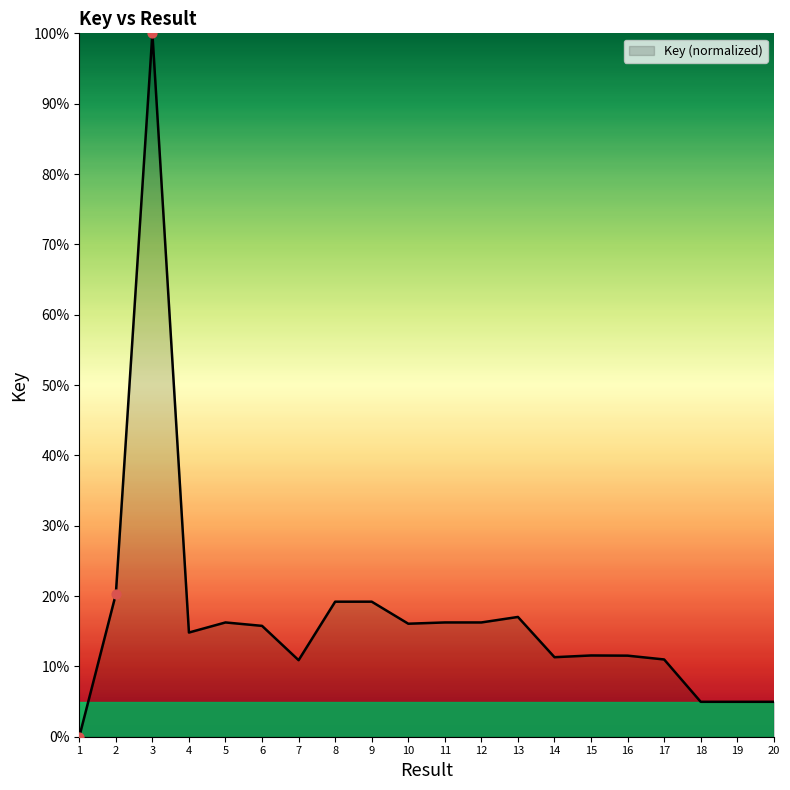

What is the change in value from 3 to 12?

-83.8